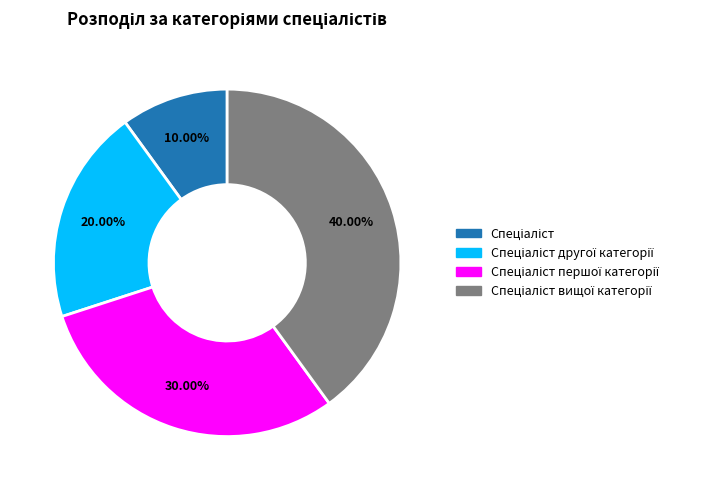

Is there a majority slice in this chart?

No